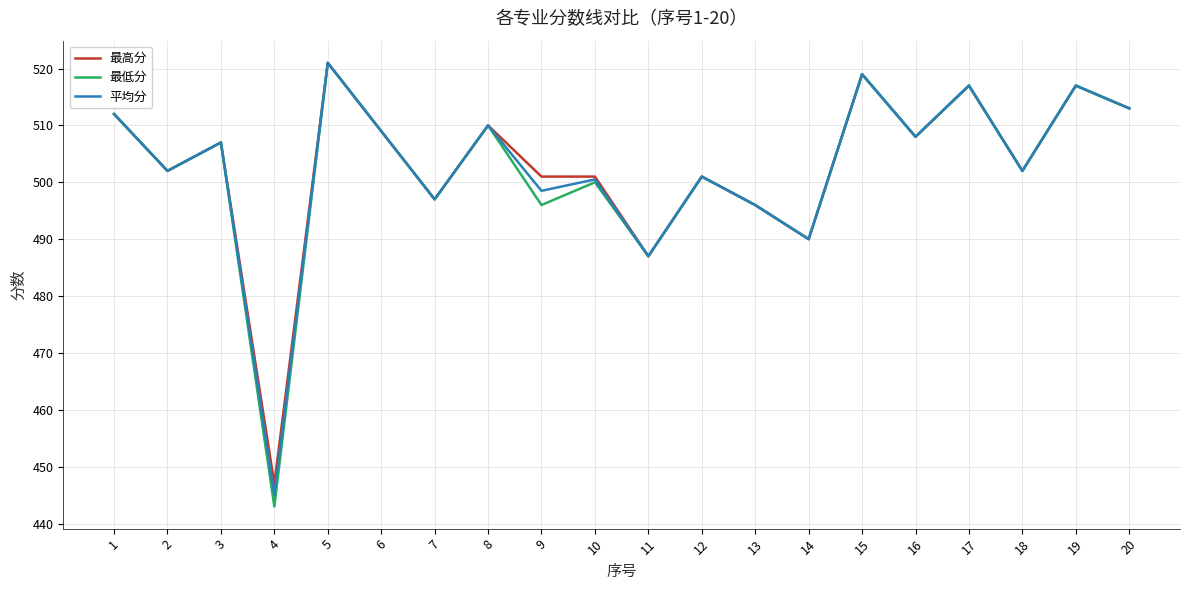

What is the sum of all 平均分 values?

10052.0